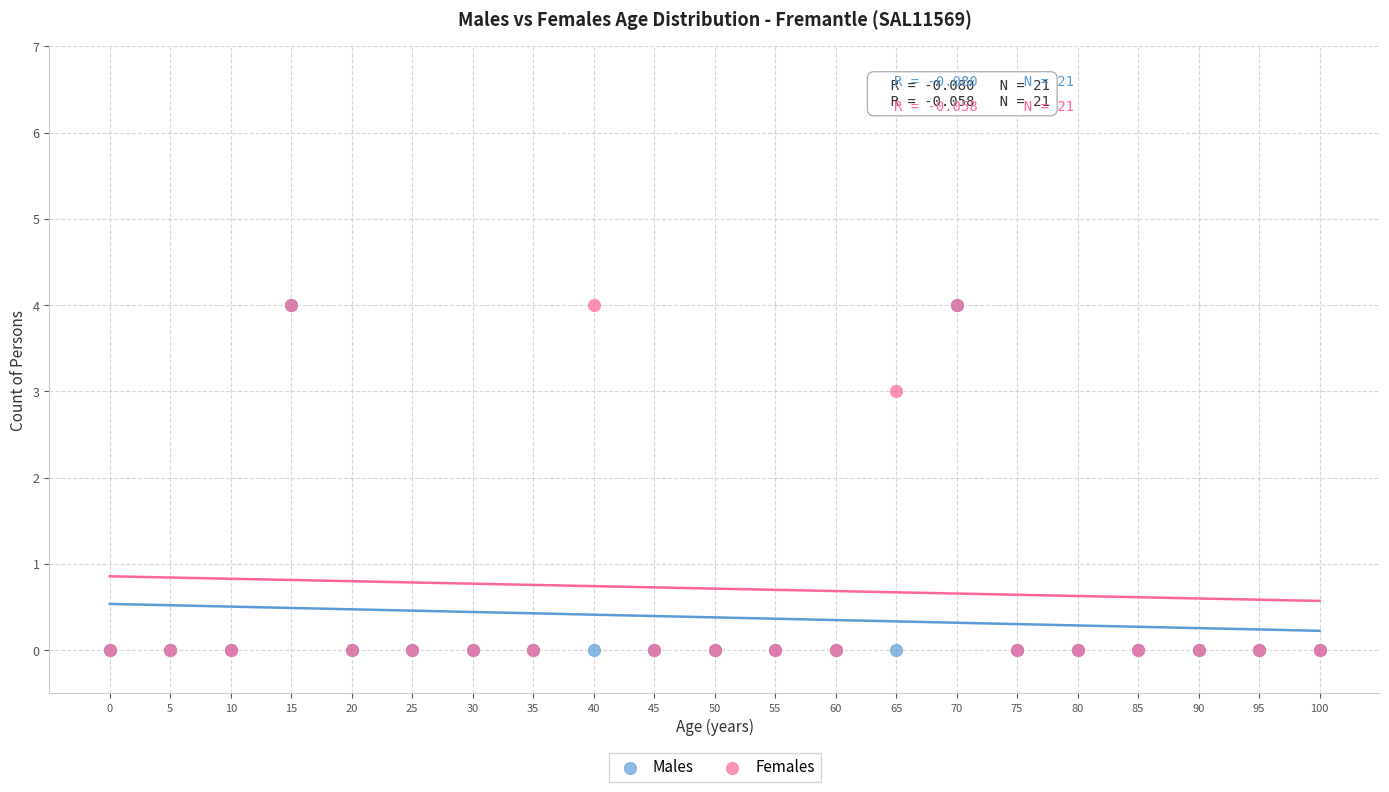

In the Females series, what Y value is closest to 2?

3